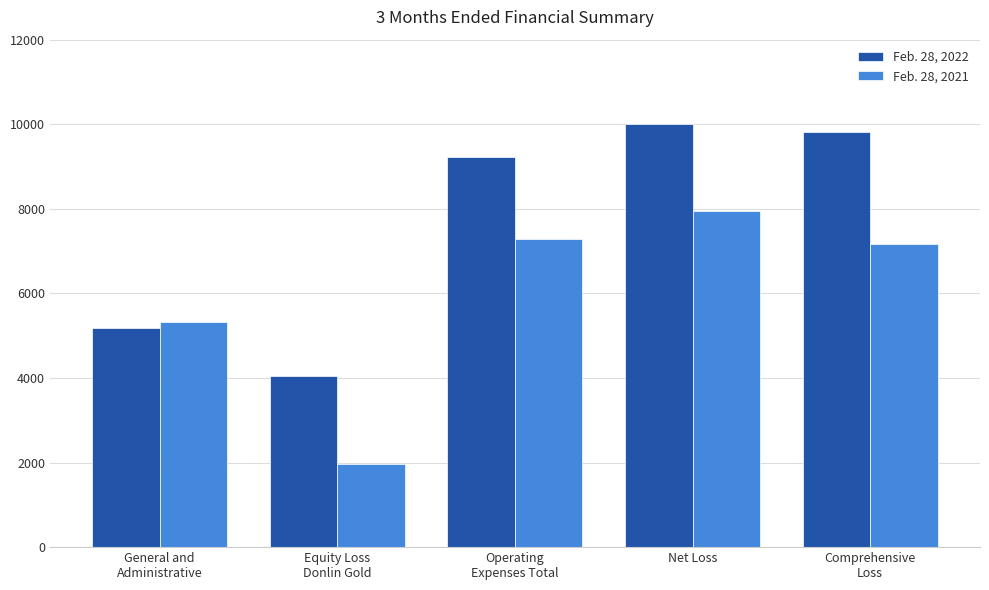

What is the difference between the second highest and minimum values in the Feb. 28, 2022 series?

5777